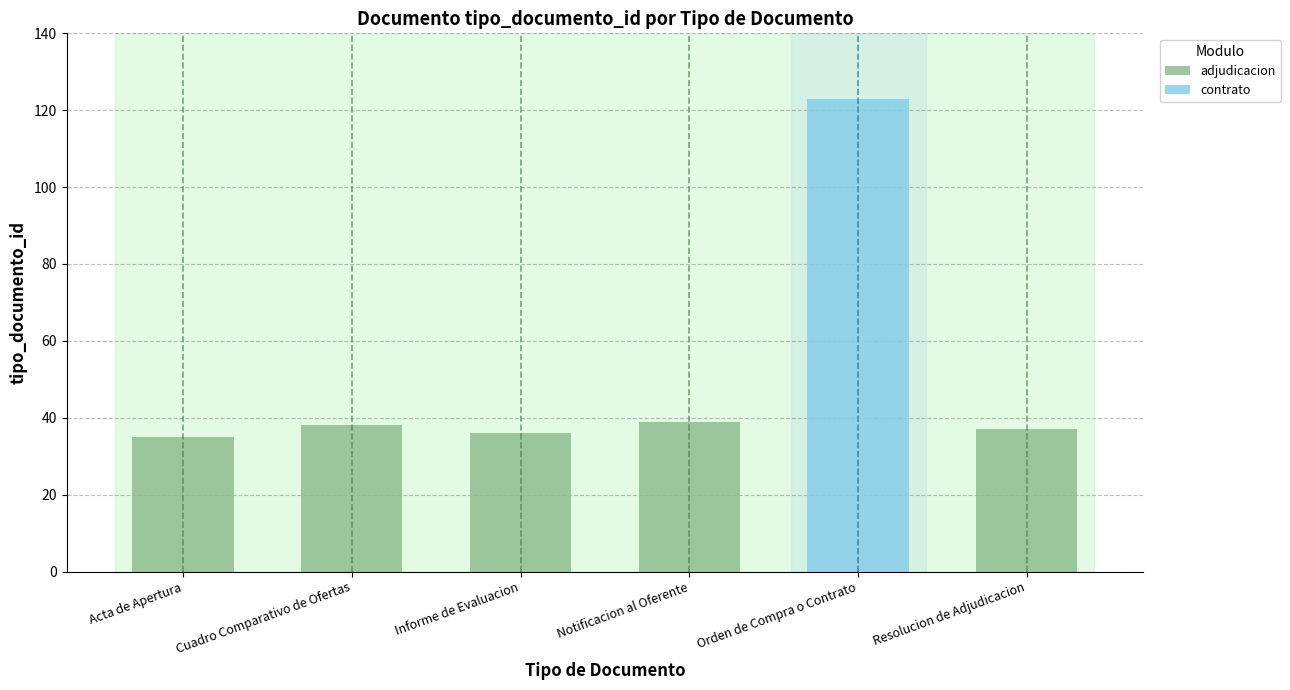

The value of adjudicacion at Notificacion al Oferente is 39. True or false?

True